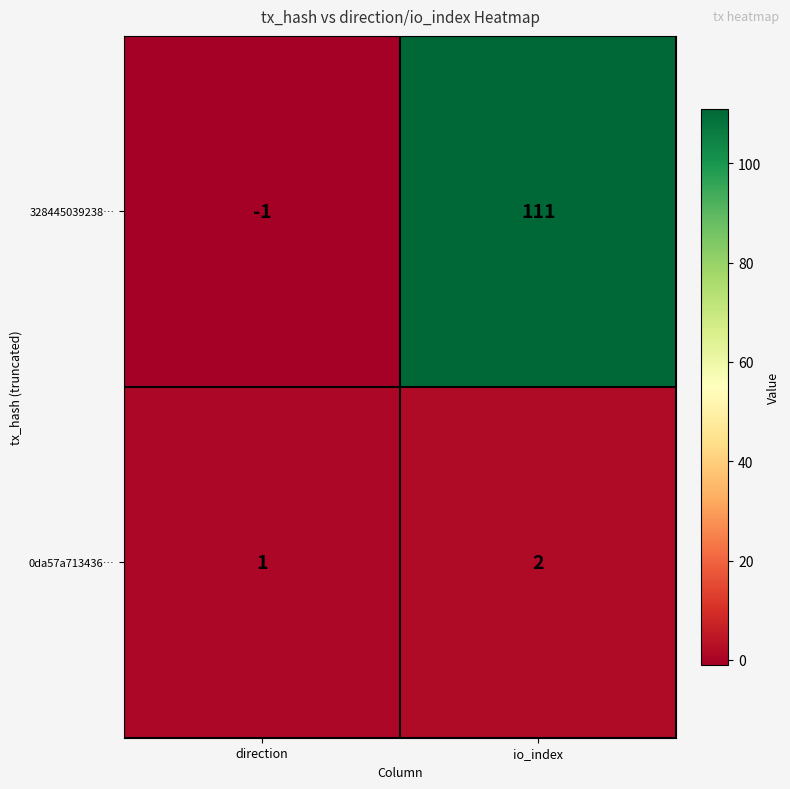

Which series changed the most between direction and io_index?

328445039238…